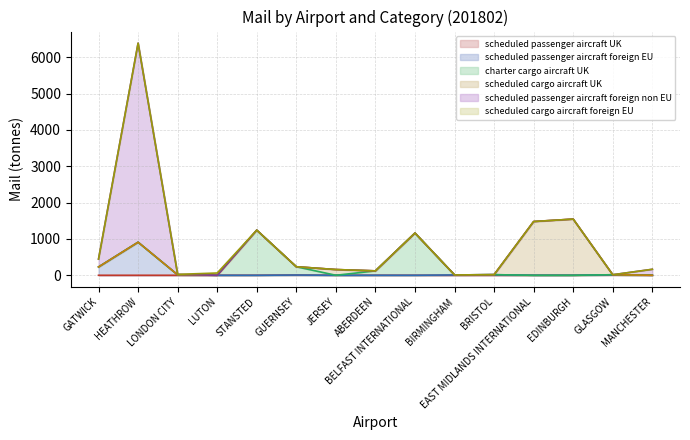

What is the average value of the mail_scheduled_cargo_aircraft_UK series?

212.3